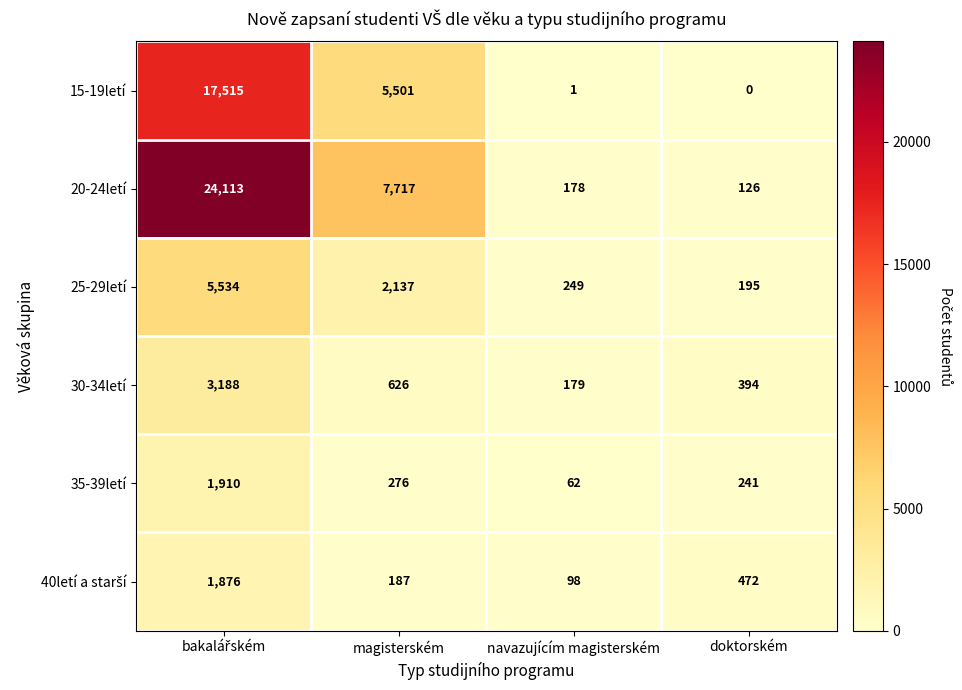

Which series has the widest spread of values?

20-24letí